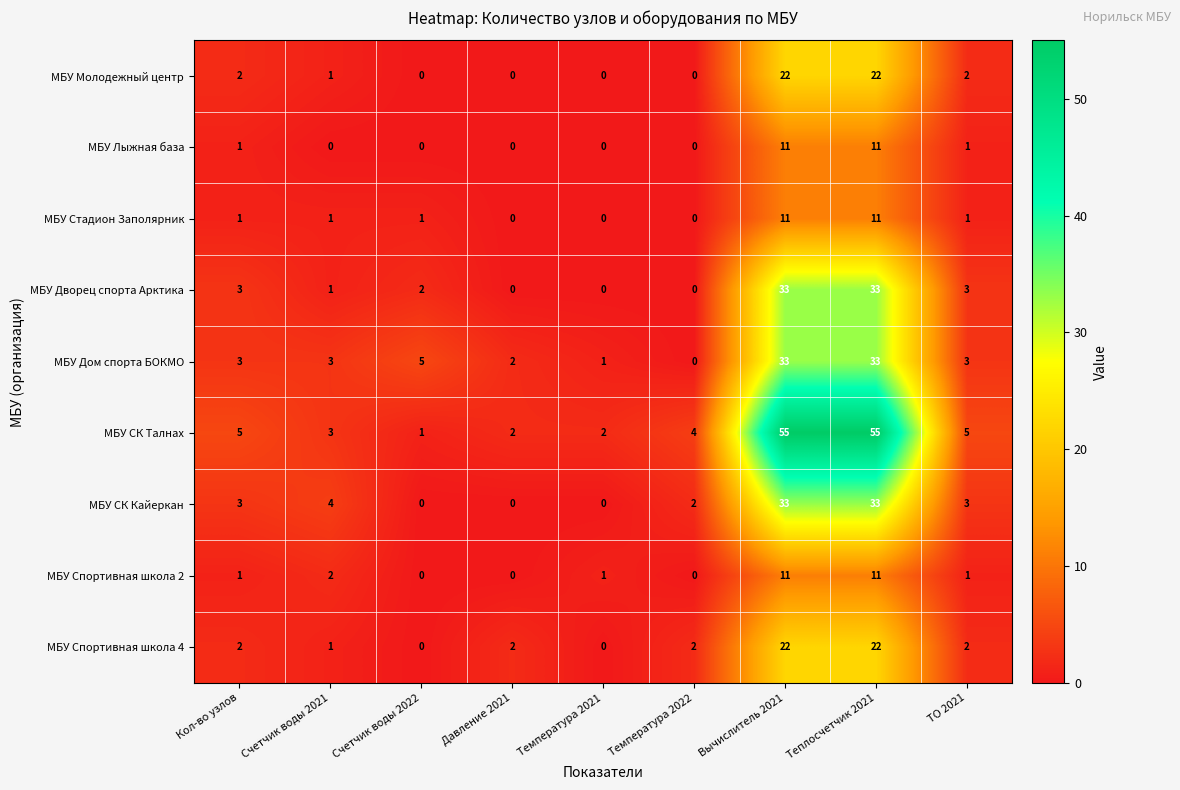

True or false: МБУ Спортивная школа 2 has a value of 11 at Теплосчетчик 2021.

True